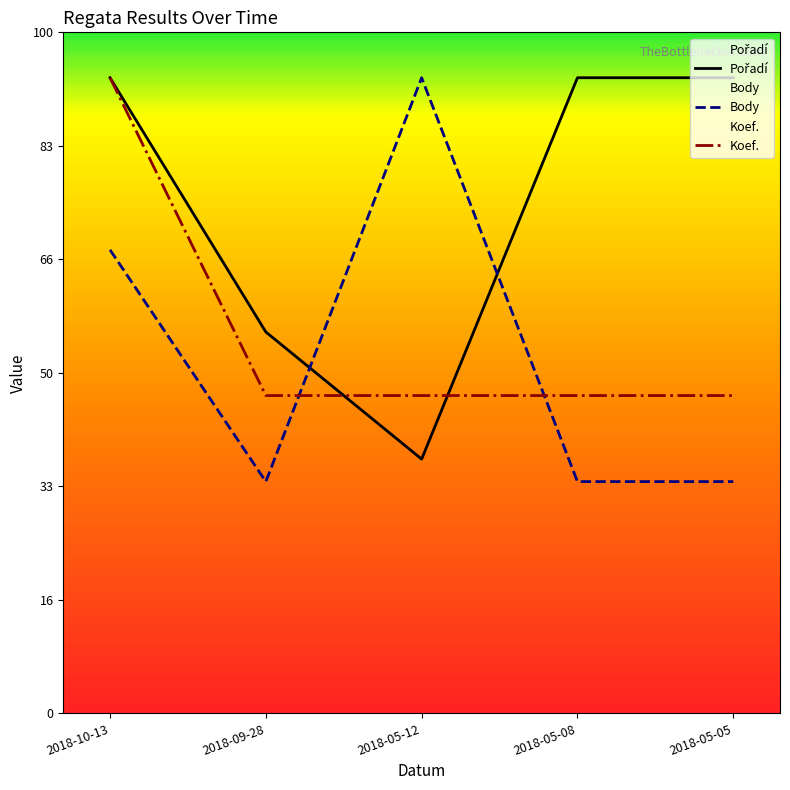

Does the chart display data point markers on the line(s)?

No